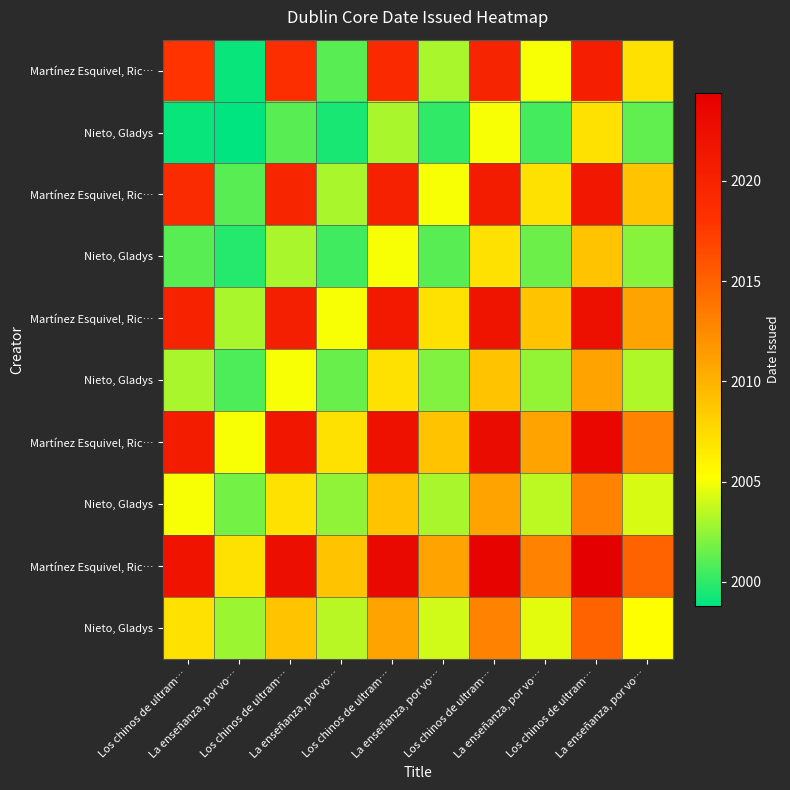

What is the smallest value displayed?

1998.8